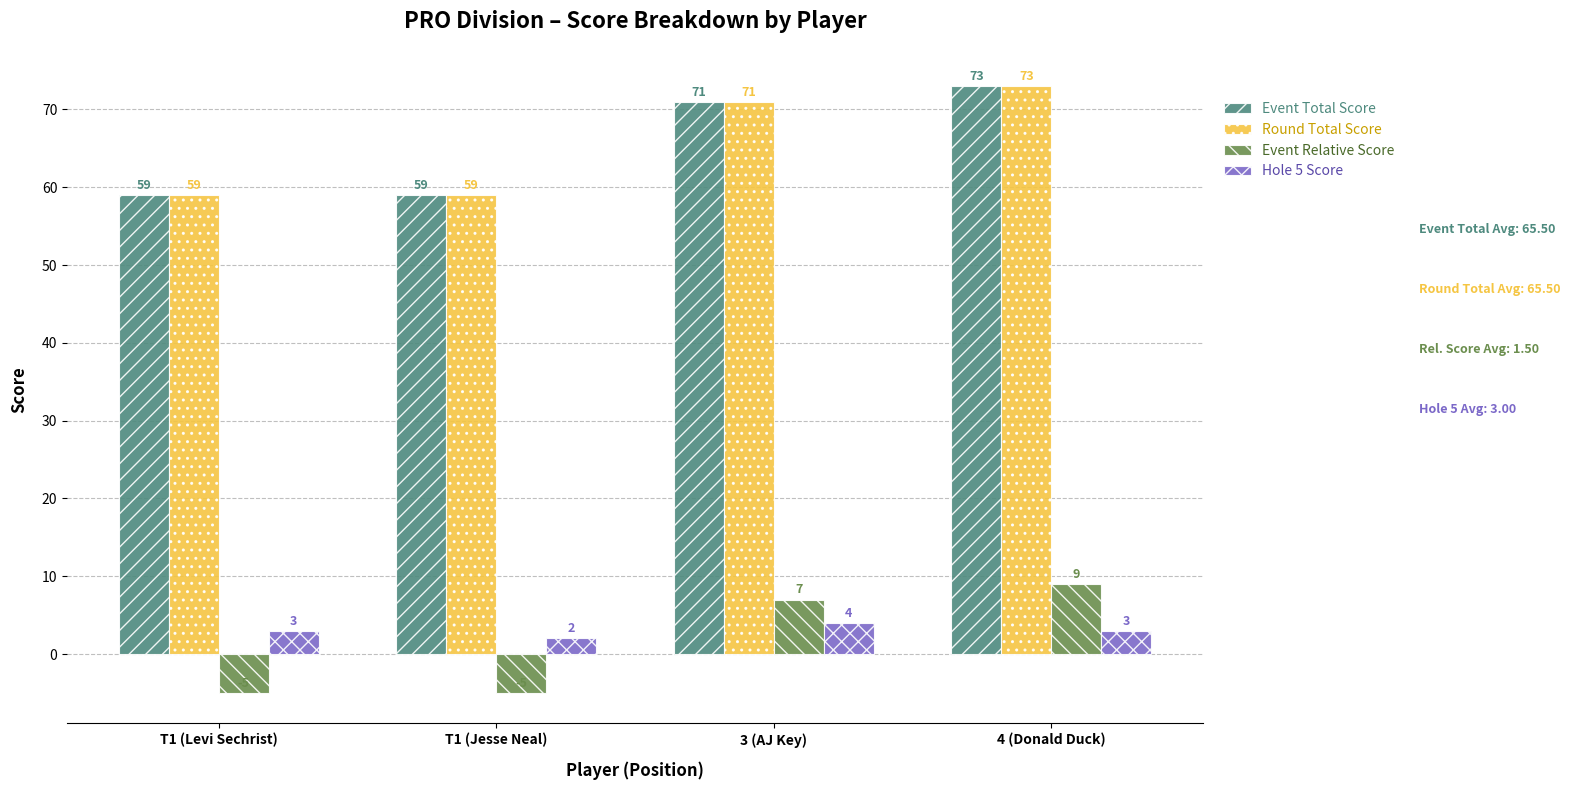

What is the total value across all series at 4 (Donald Duck)?

158